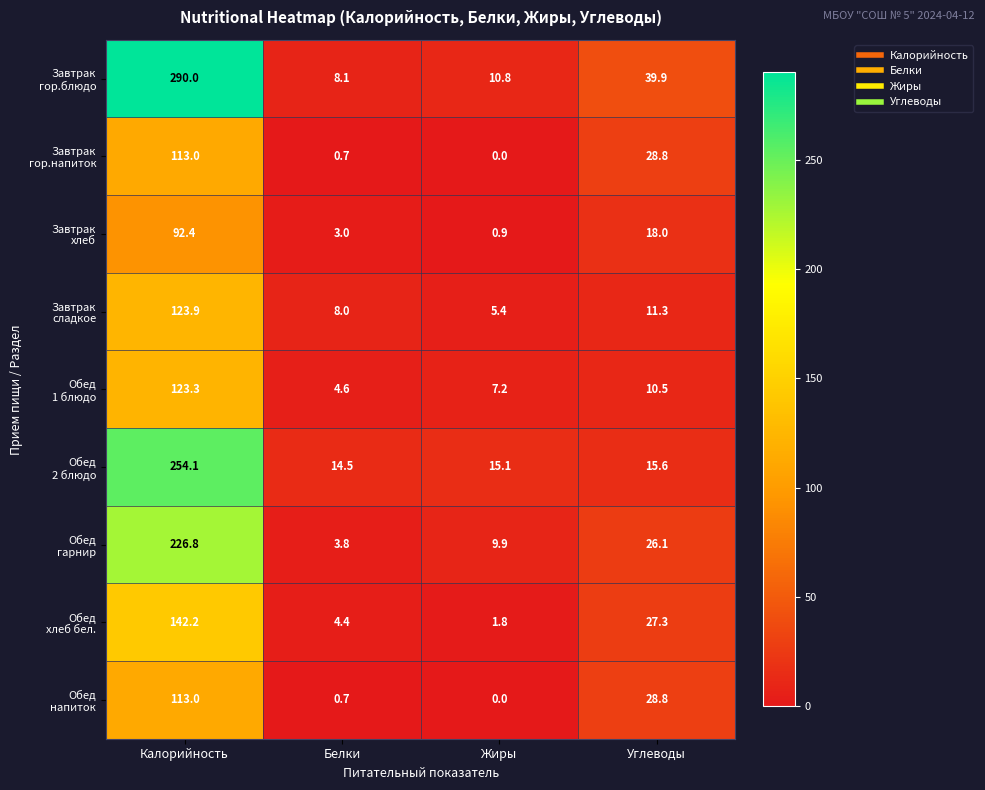

At which category is the sum across all series the highest?

Калорийность